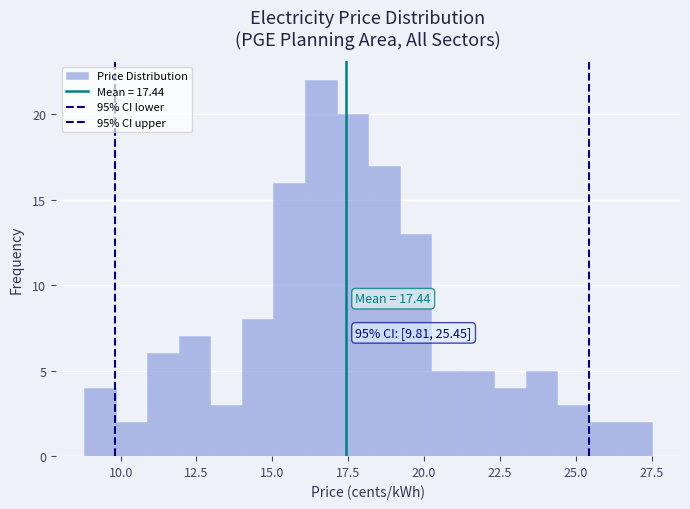

Read against the x-axis, roughly where is the centre of the tallest bar?

16.5